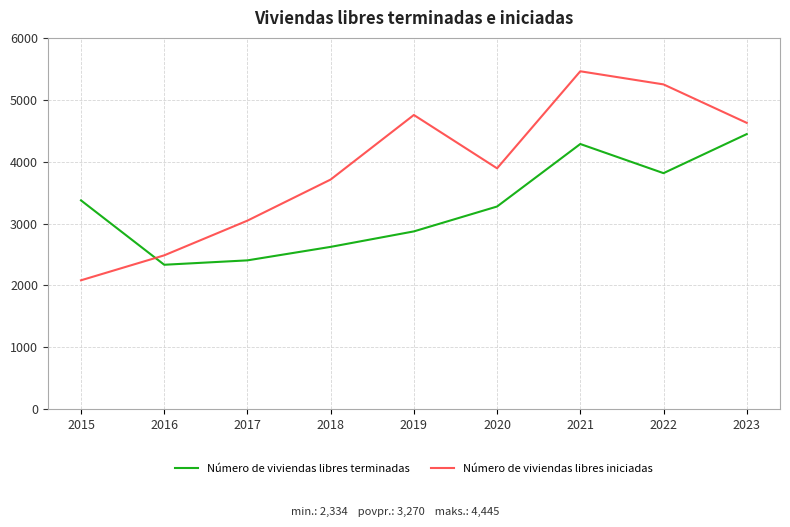

At which category is the sum across all series the highest?

2021